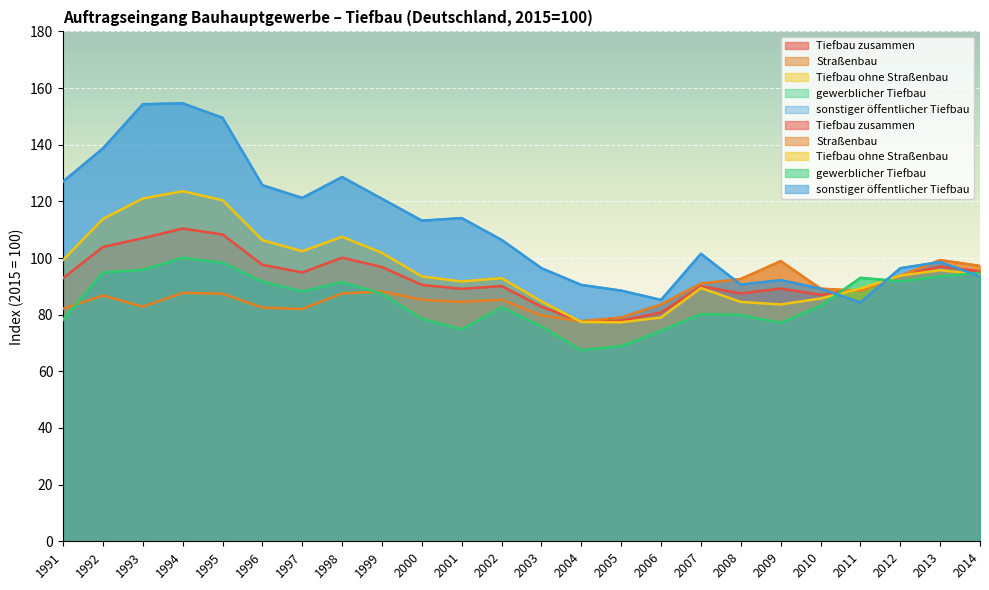

Which category has the lowest value in the Tiefbau zusammen series?

2004